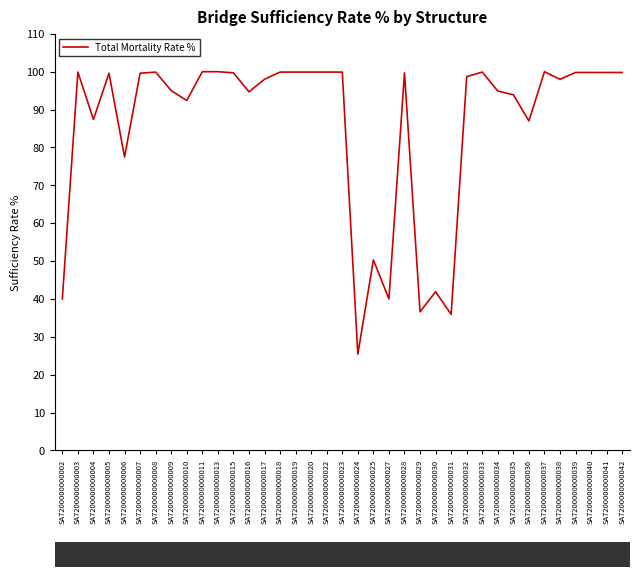

How many categories are shown in the chart?

37